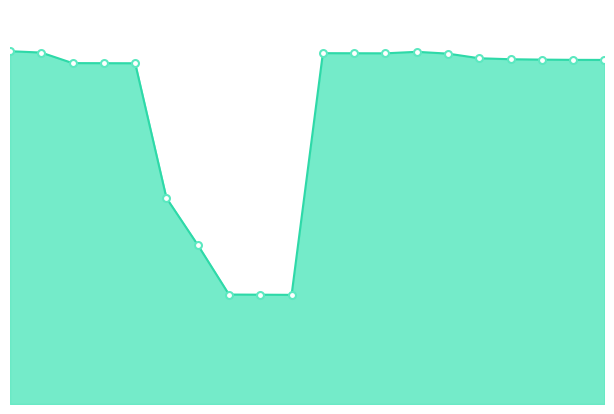

Does the chart have visible grid lines?

No